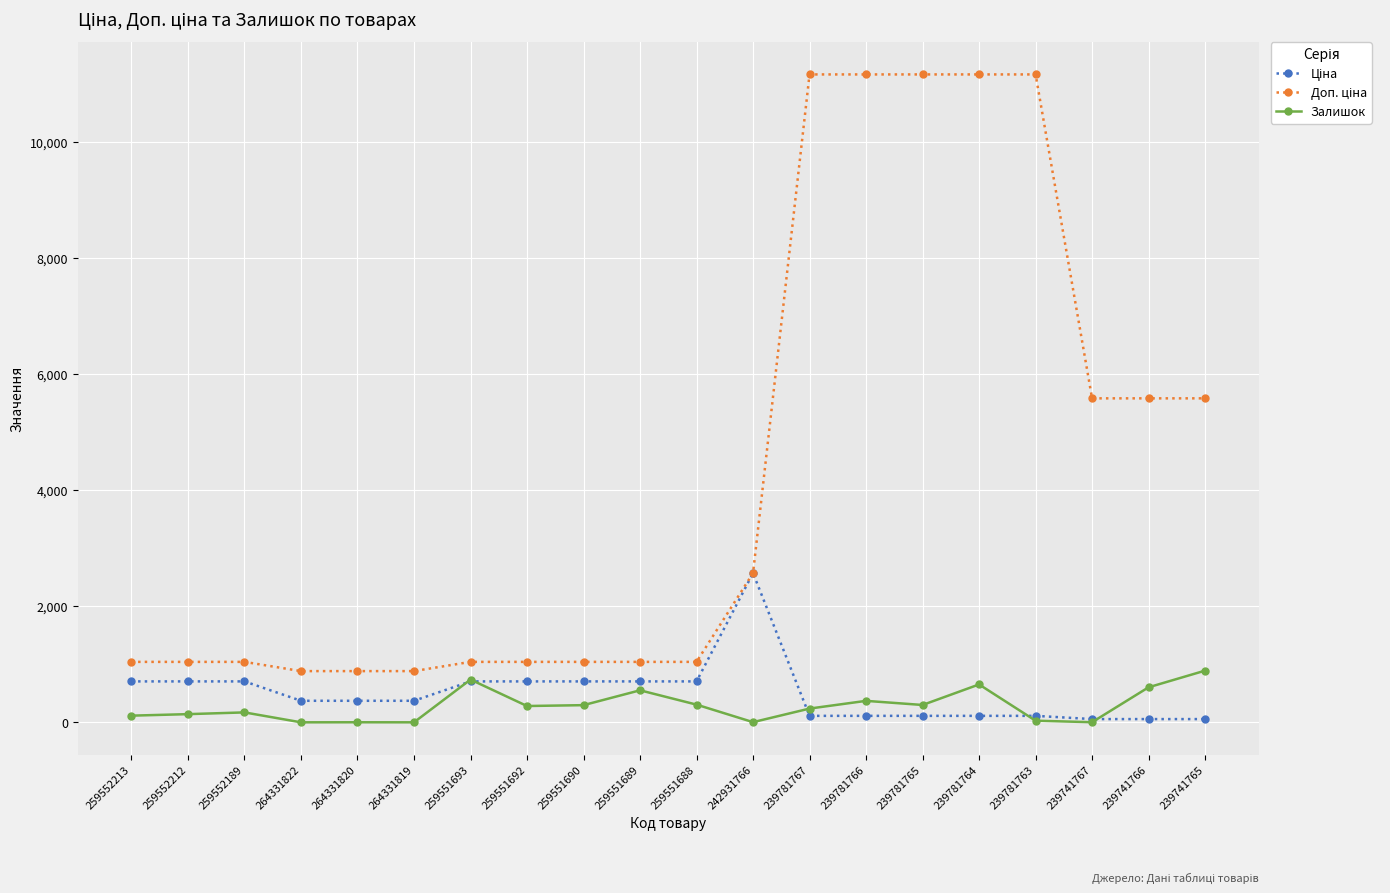

What is the maximum value shown in the chart?

11169.0